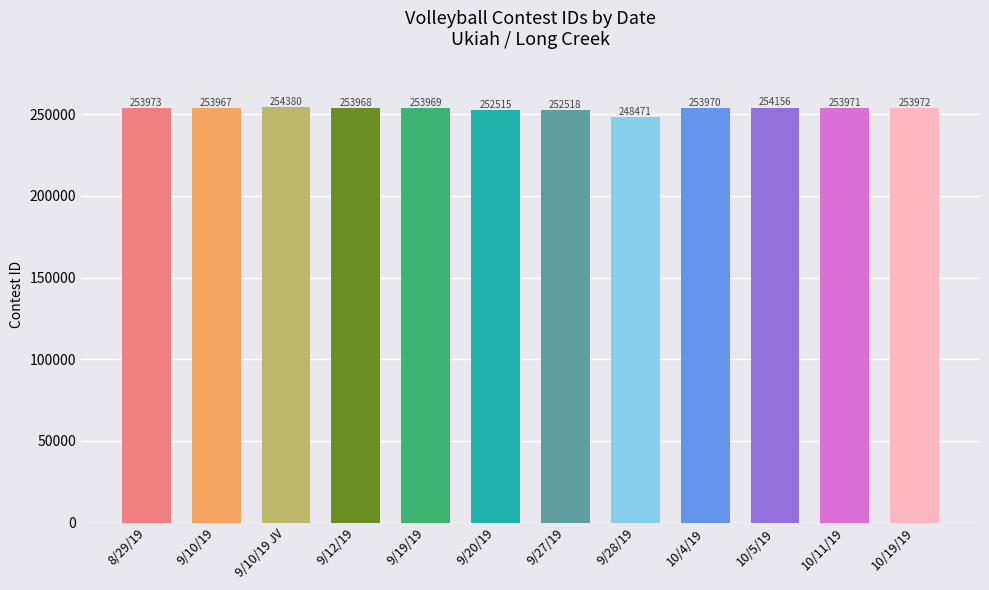

What position from the right is 9/10/19?

11